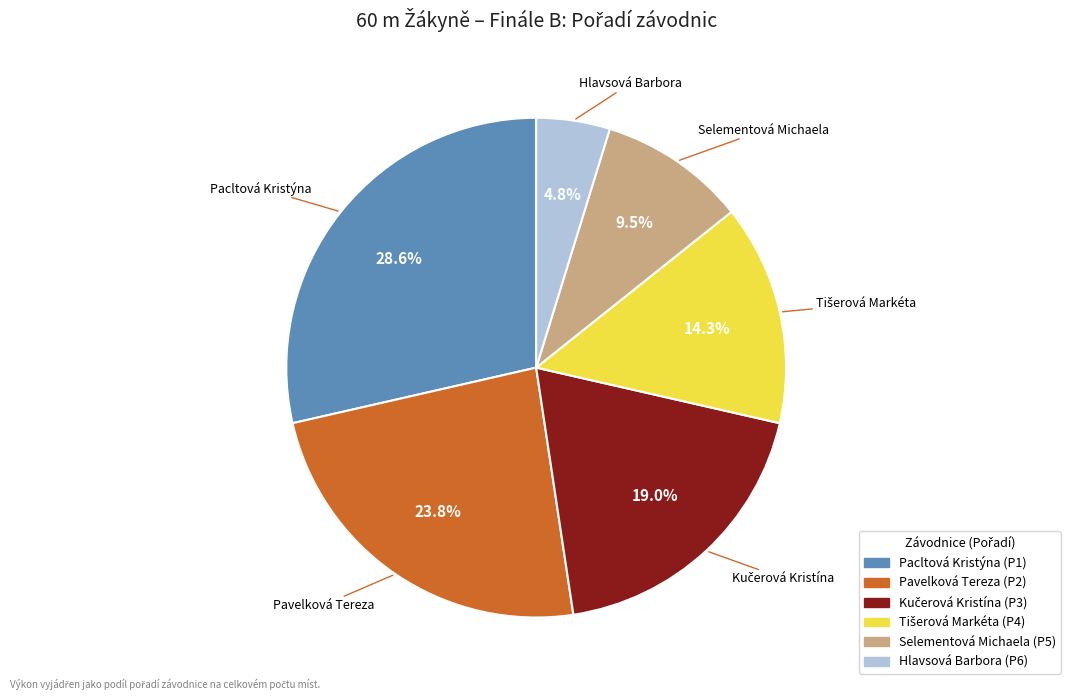

How much of the chart is everything except Selementová Michaela?

90.5%